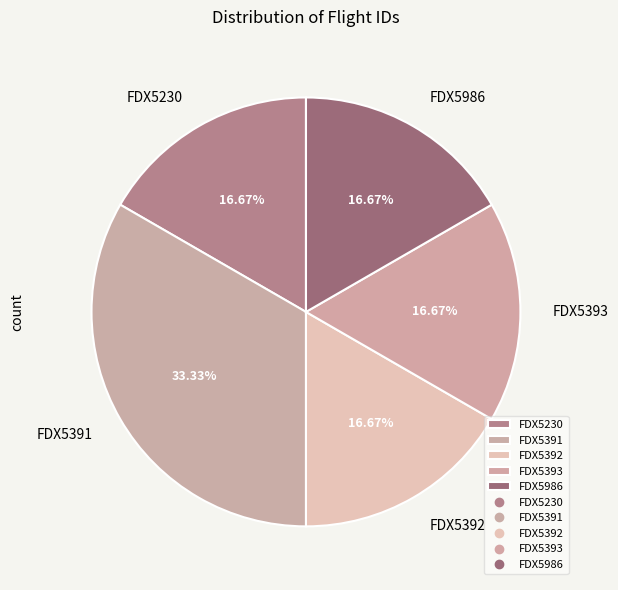

Which has a higher value, FDX5391 or FDX5392?

FDX5391